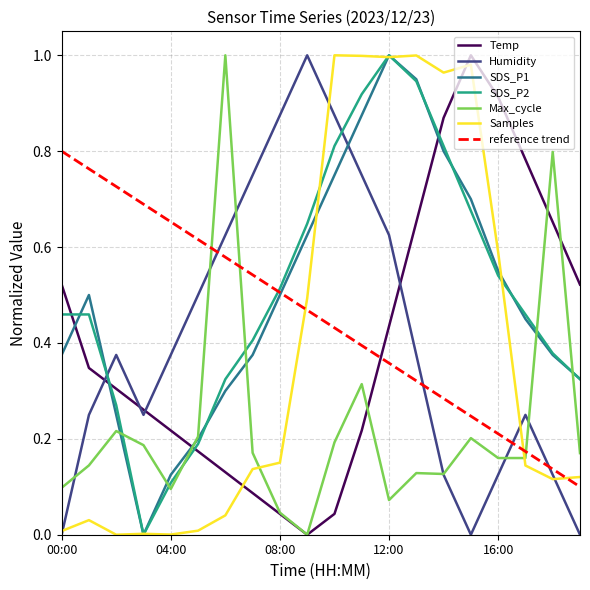

Which series ends up on top after the final intersection of Samples and Max_cycle?

Max_cycle